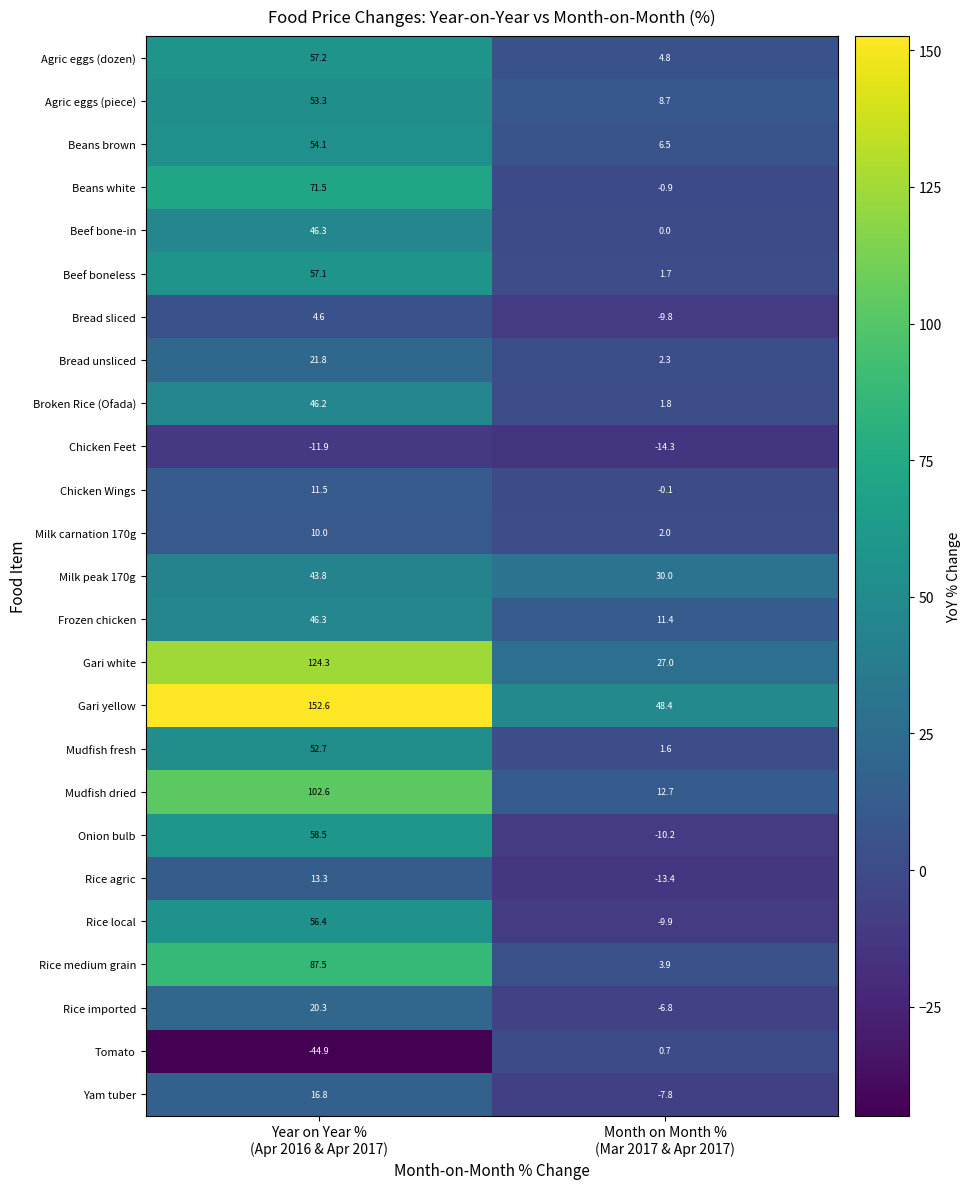

What is the sum of all Agric eggs (dozen) values?

62.0